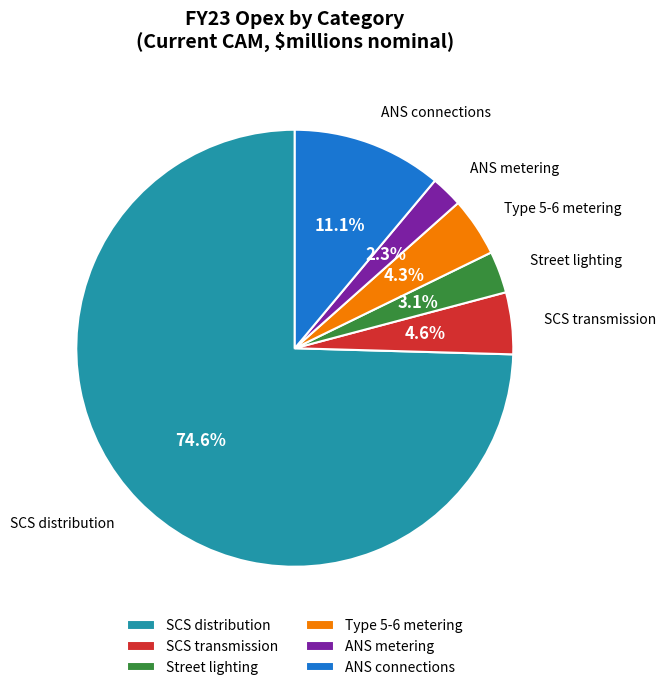

Does any single category account for the majority?

Yes